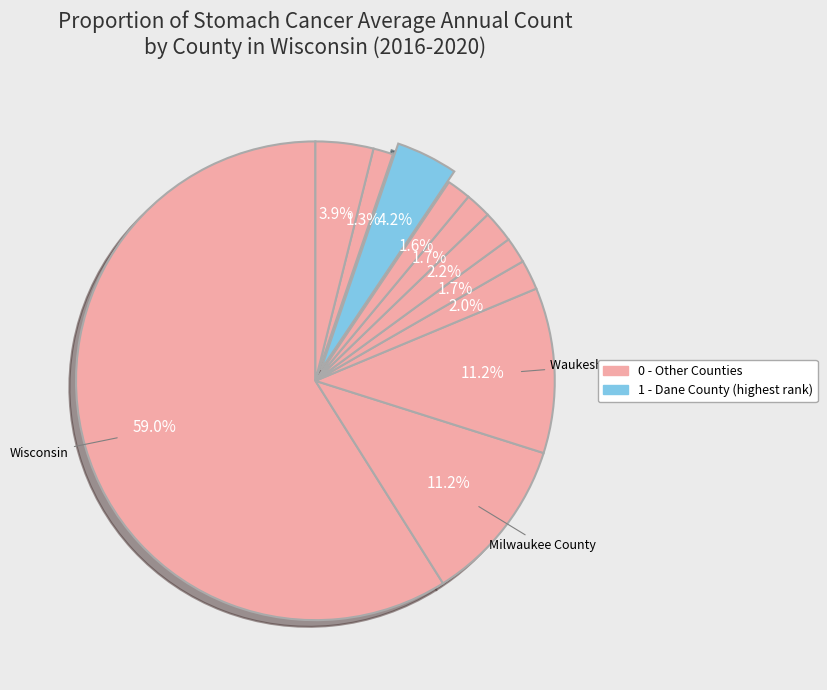

How many slices are in this pie chart?

11